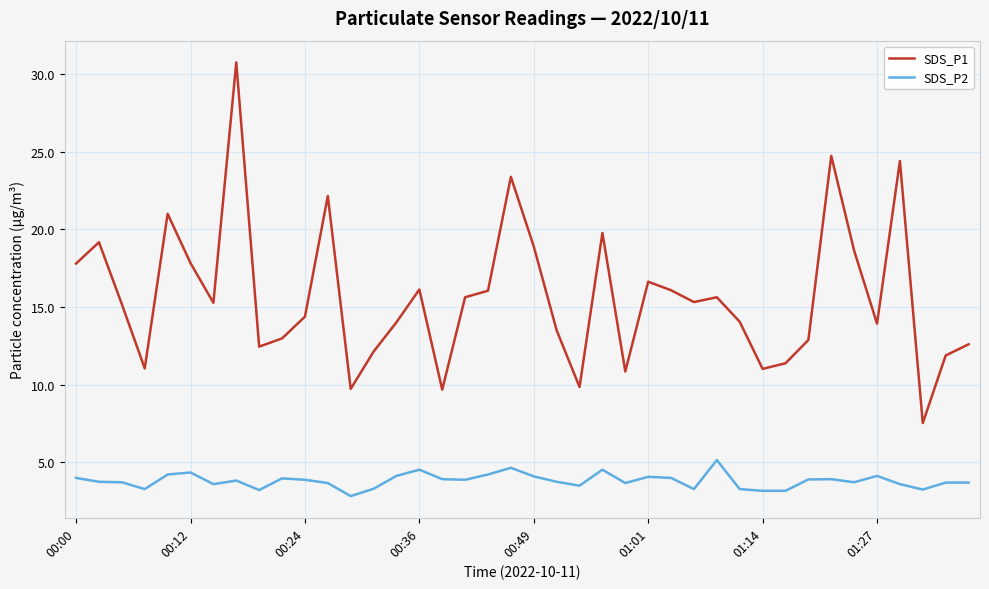

Rank the series by their average value, from highest to lowest.

SDS_P1, SDS_P2